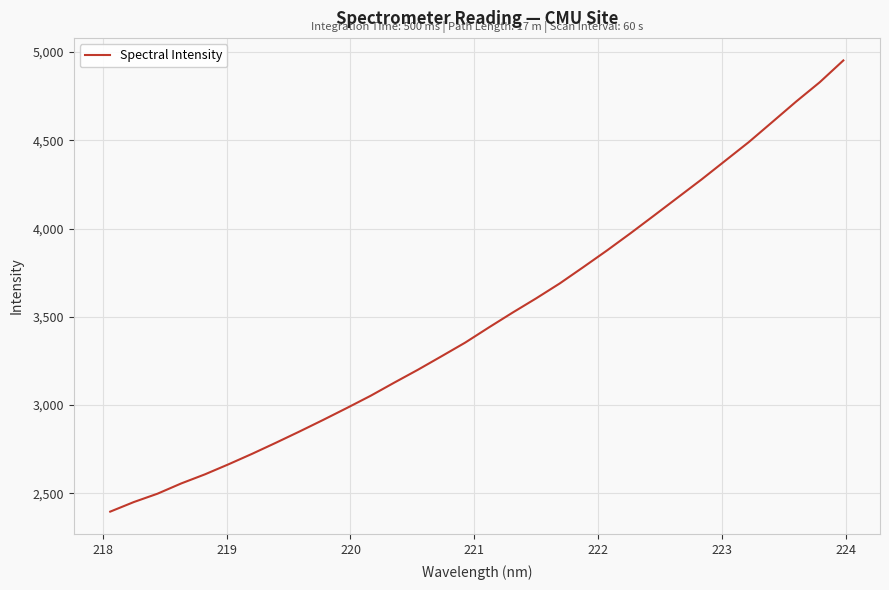

What is the difference between the maximum and minimum values?

2556.4